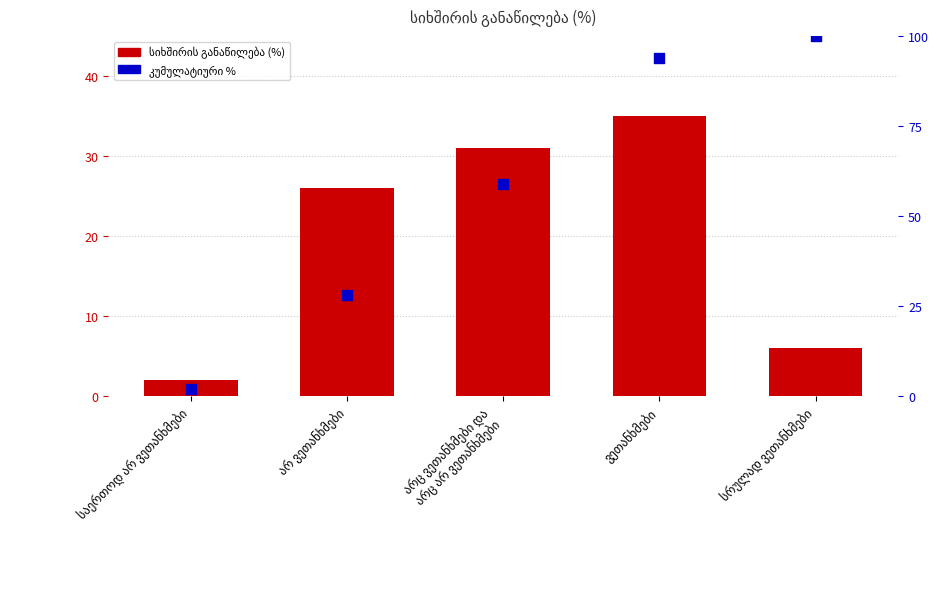

Which series has the widest spread of Y values?

კუმულატიური %